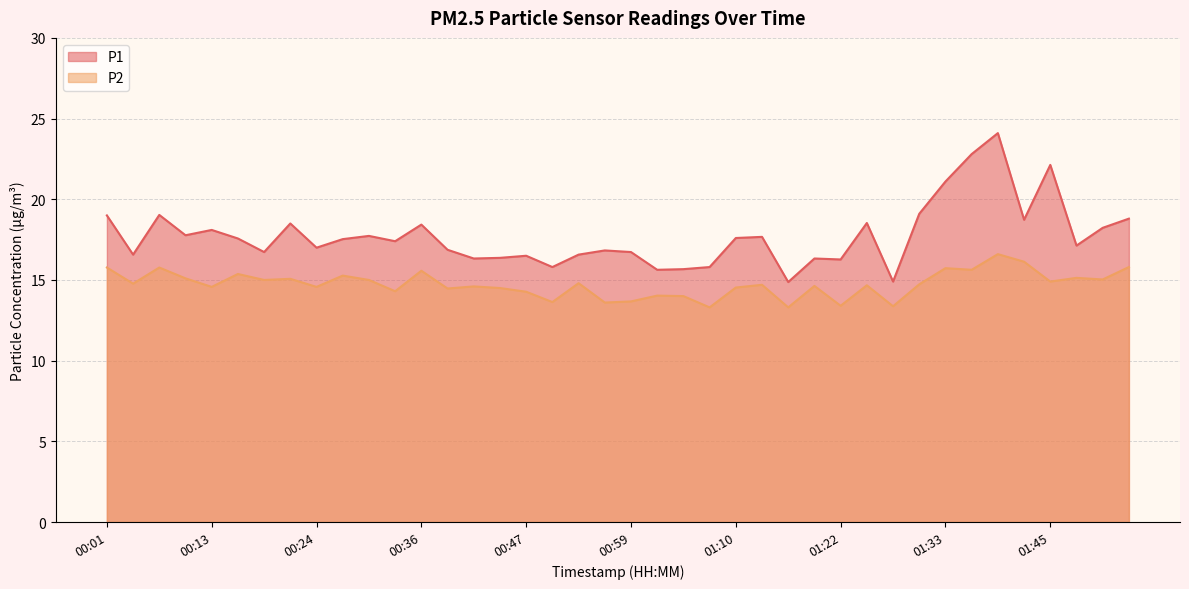

Count the number of data series in this chart.

2